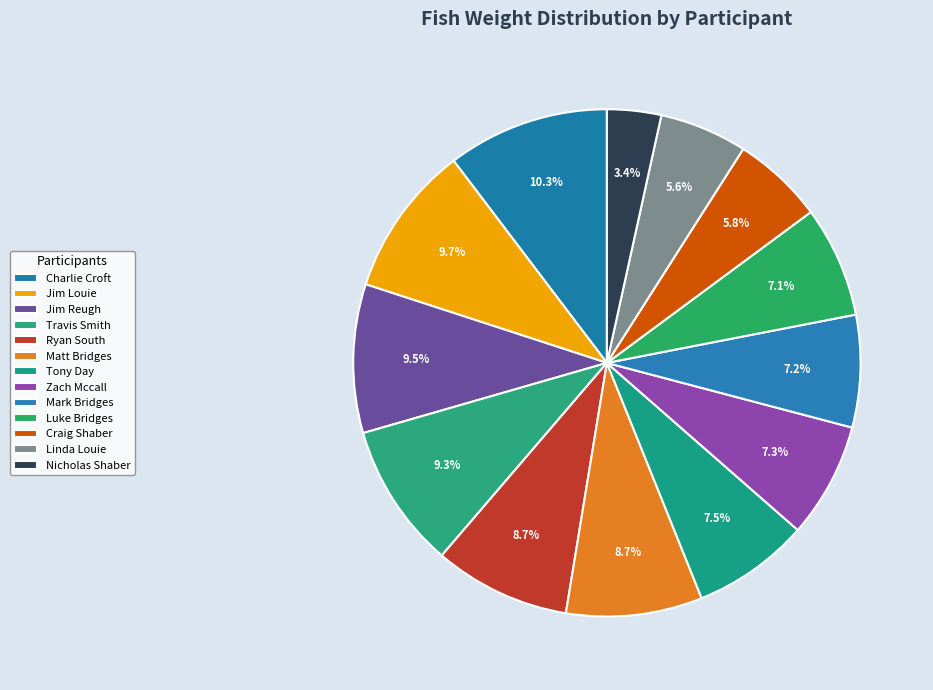

Which slice is the largest?

CHARLIE CROFT